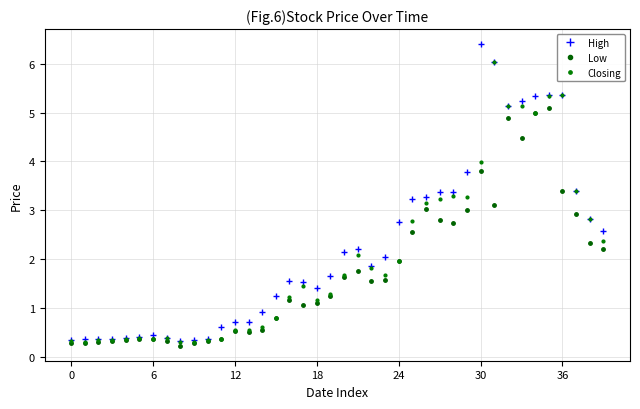

Reading right to left, transcribe all the data shown in this chart.

High: 2.6	2.8	3.4	5.3	5.3	5.3	5.2	5.1	6.0	6.4	3.8	3.4	3.4	3.3	3.2	2.8	2.0	1.9	2.2	2.1	1.6	1.4	1.5	1.6	1.2	0.9	0.7	0.7	0.6	0.4	0.3	0.3	0.4	0.5	0.4	0.4	0.4	0.4	0.4	0.3
Low: 2.2	2.3	2.9	3.4	5.1	5.0	4.5	4.9	3.1	3.8	3.0	2.8	2.8	3.0	2.5	2.0	1.6	1.6	1.8	1.6	1.2	1.1	1.1	1.2	0.8	0.6	0.5	0.5	0.4	0.3	0.3	0.2	0.3	0.4	0.4	0.3	0.3	0.3	0.3	0.3
Closing: 2.4	2.8	3.4	5.3	5.3	5.0	5.1	5.1	6.0	4.0	3.3	3.3	3.2	3.1	2.8	2.0	1.7	1.8	2.1	1.7	1.3	1.2	1.5	1.2	0.8	0.6	0.5	0.6	0.4	0.3	0.3	0.3	0.4	0.4	0.4	0.4	0.3	0.3	0.3	0.3